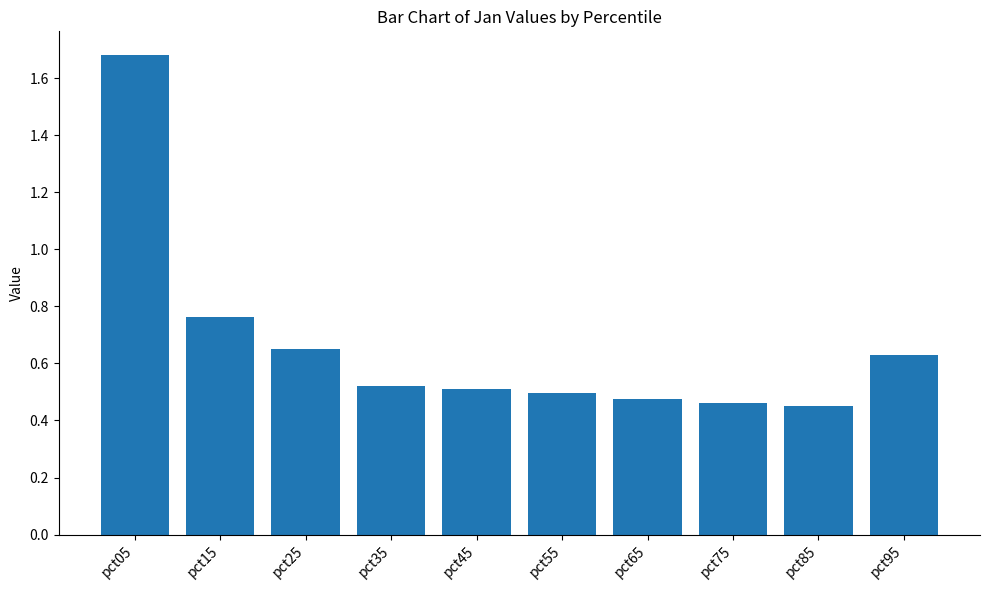

Which has a higher value, pct95 or pct35?

pct95